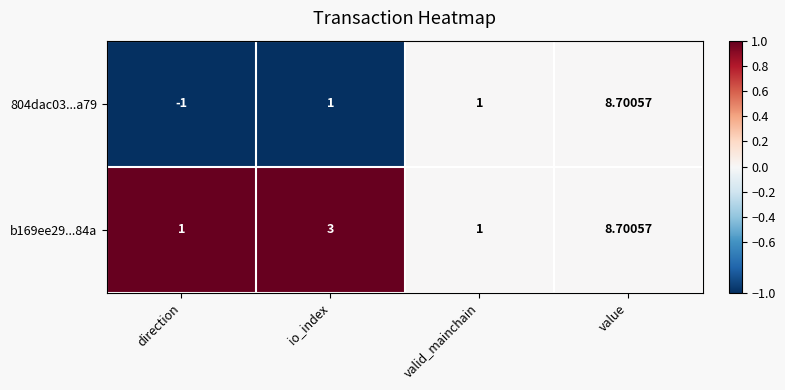

Rank the series by their average value, from lowest to highest.

804dac03...a79, b169ee29...84a